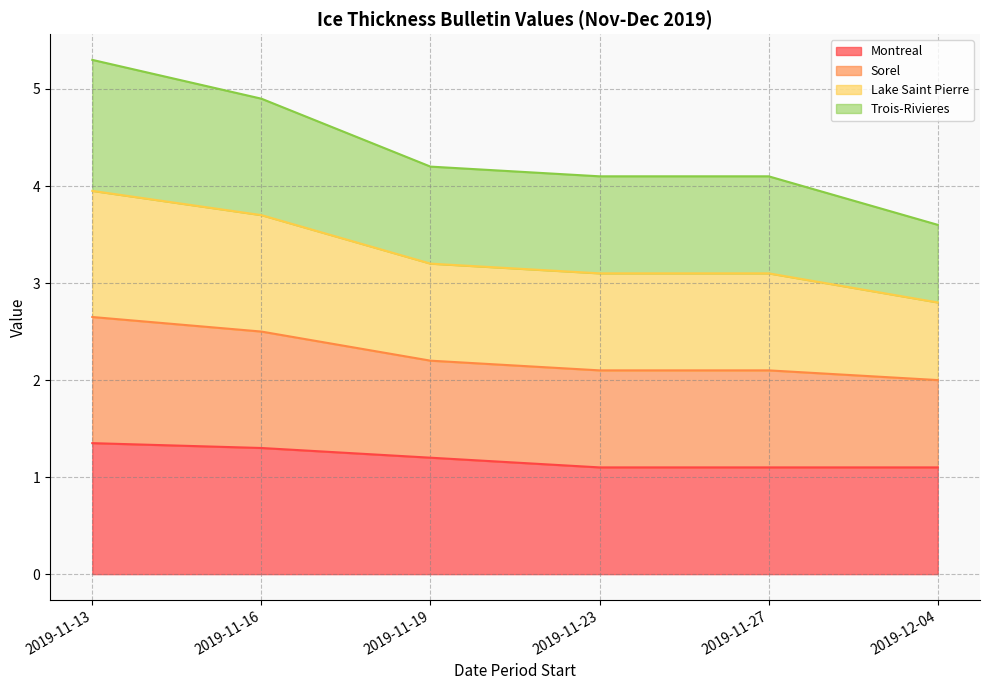

Which has a higher value, 2019-11-16 or 2019-11-19?

2019-11-16